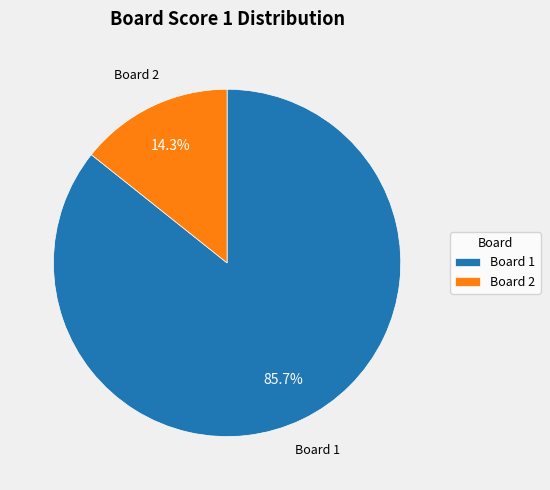

Which category has the biggest portion of the pie?

Board 1